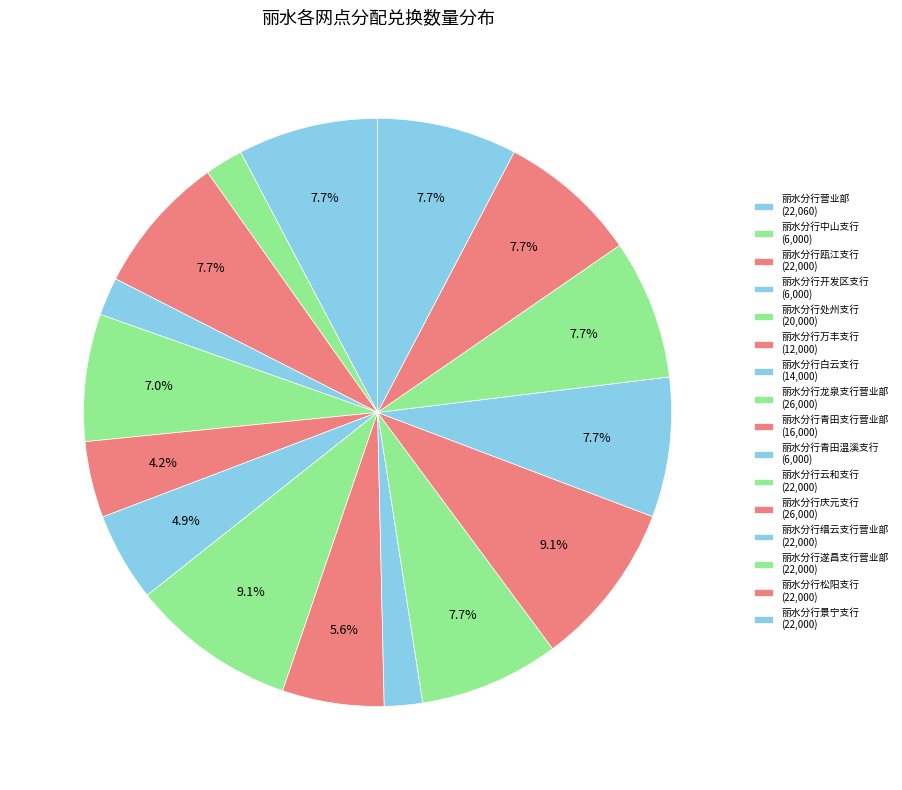

Is the sum of 丽水分行松阳支行 and 丽水分行缙云支行营业部 greater than half?

No